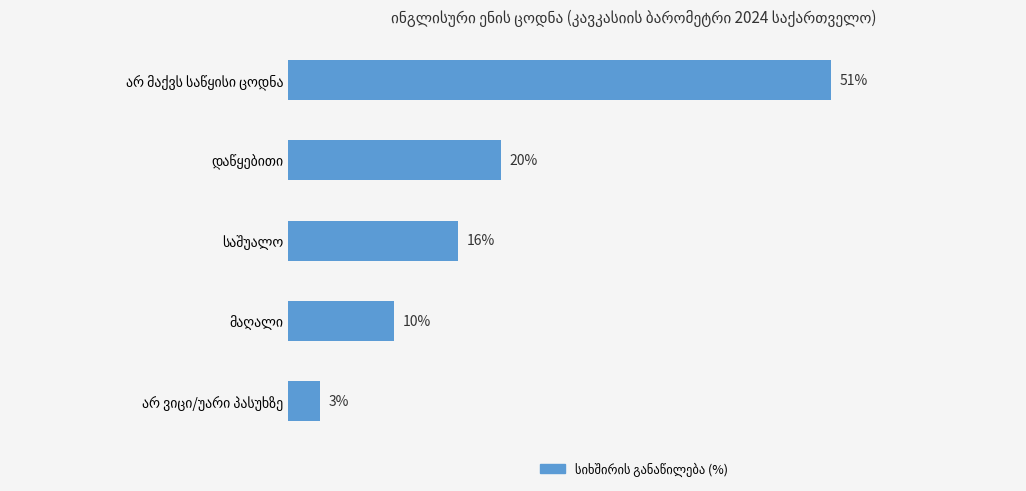

What is the smallest value displayed?

3